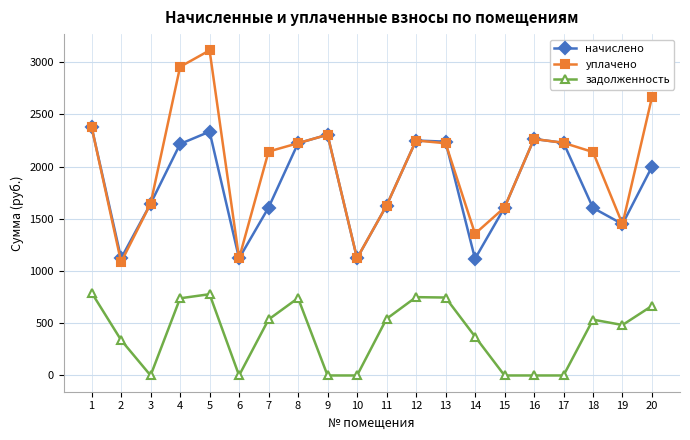

True or false: уплачено has a value of 466.1 at 15.

False